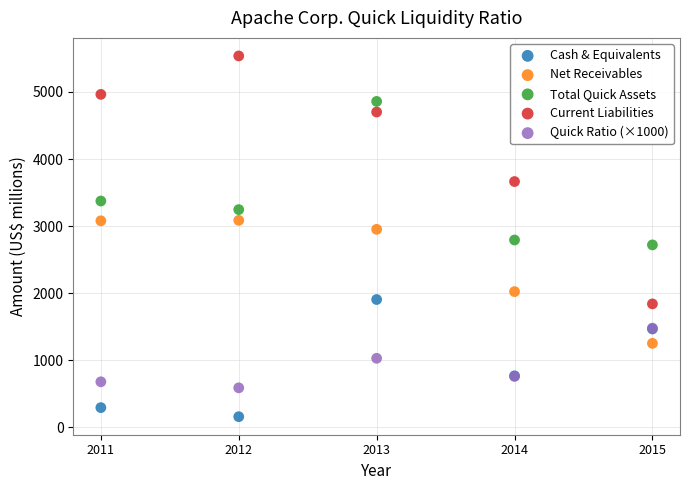

In the Net Receivables series, what Y value is closest to 2169?

2024